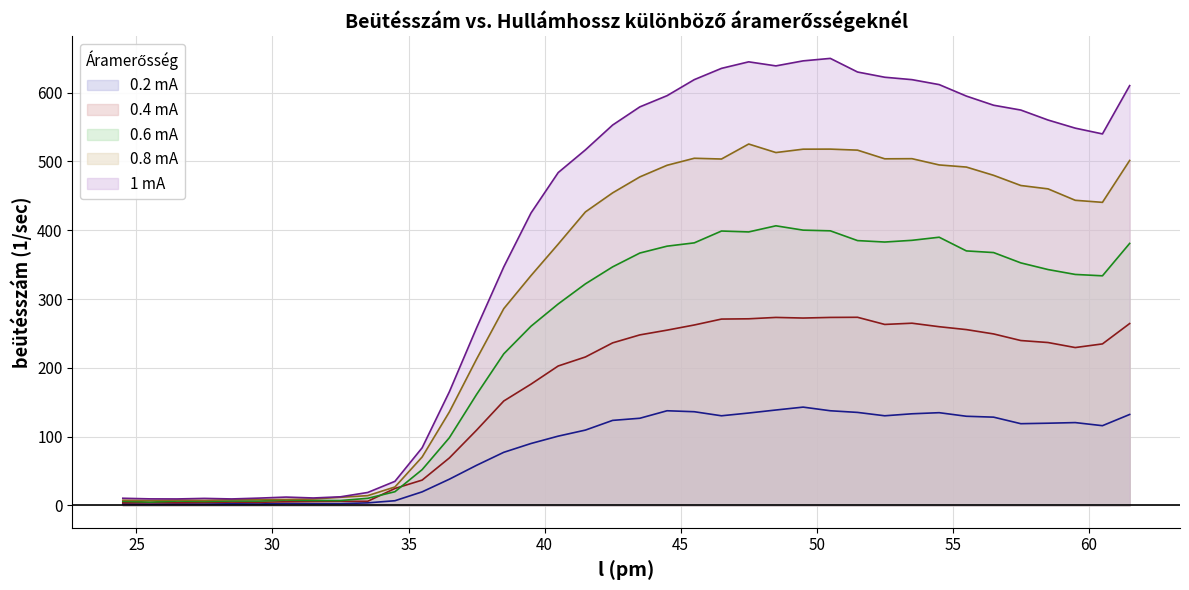

Read the 0.2 mA value at 46.5.

130.3